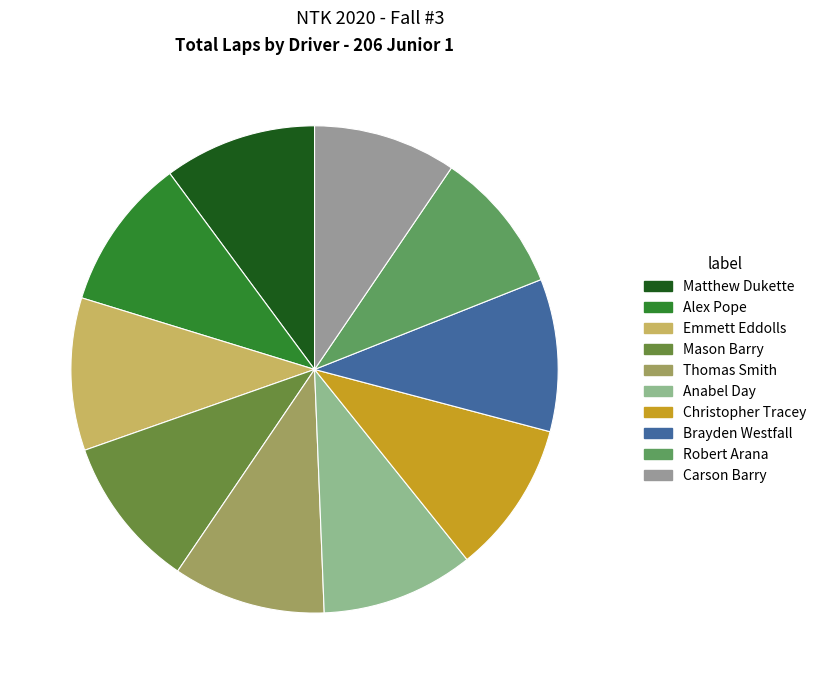

To the nearest percent, what portion does Christopher Tracey represent?

10%